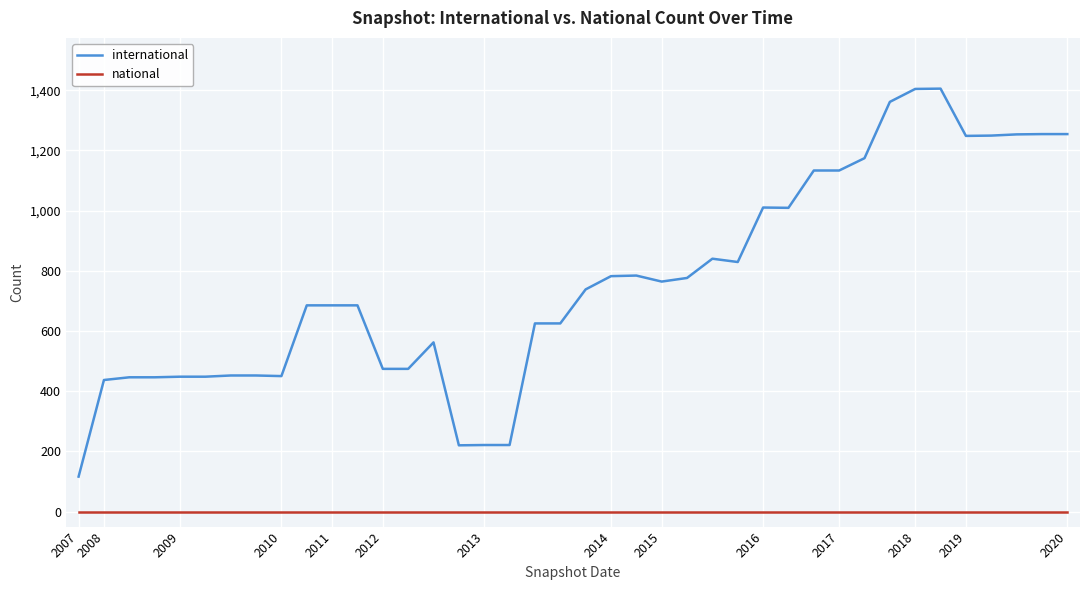

What is the greatest value displayed?

1405